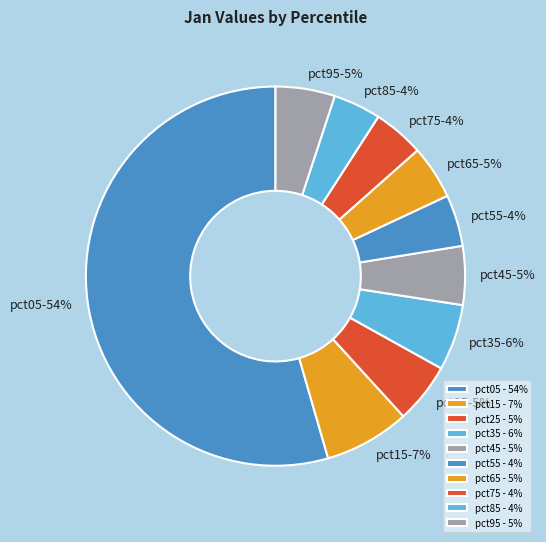

What percentage is the pct35 slice, to the nearest percent?

6%